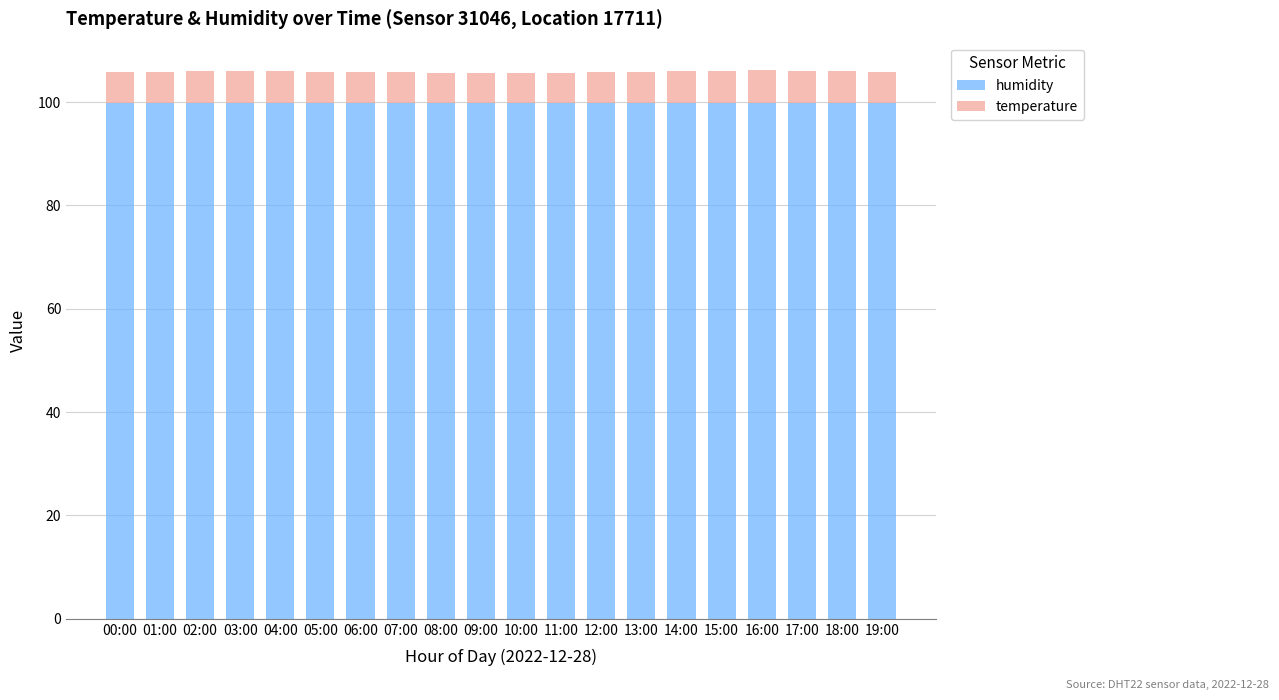

What is the total value across all series at 16:00?

106.2